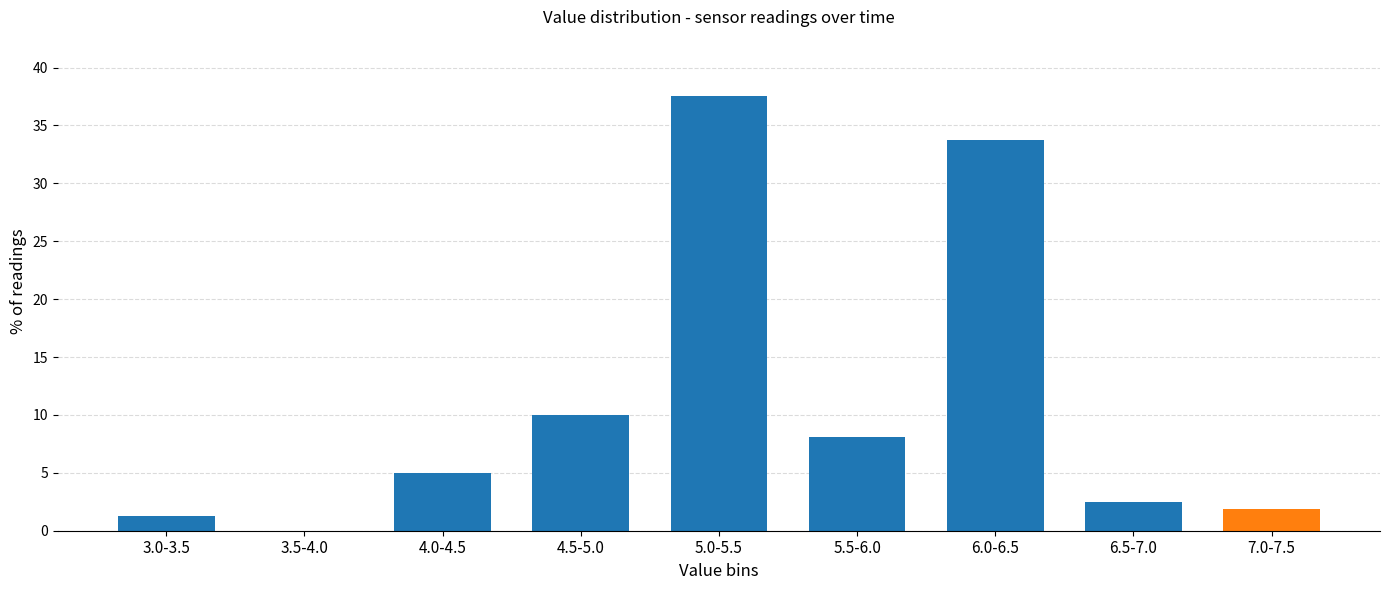

What is the sum of the values at 6.0-6.5 and 4.5-5.0?

43.8